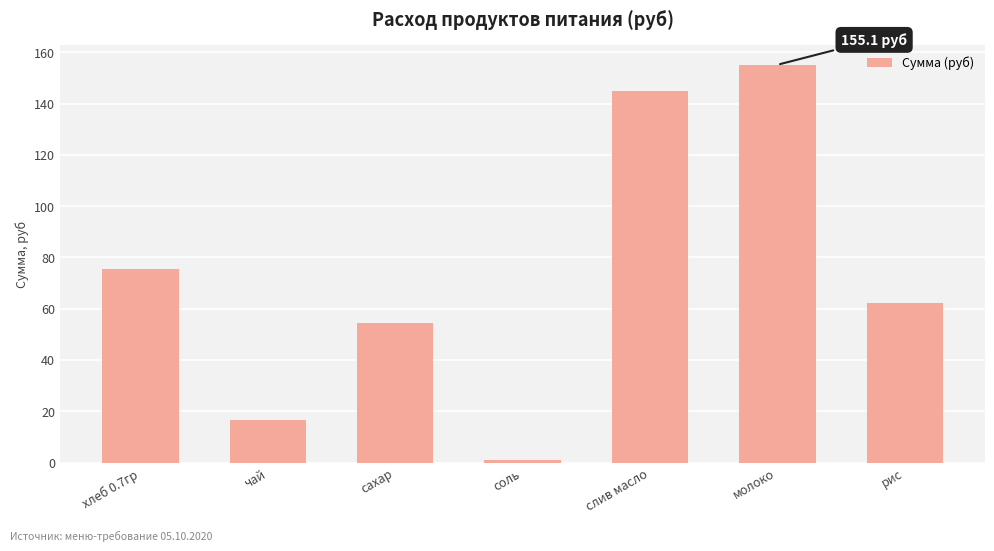

What is the change in value from хлеб 0.7гр to слив масло?

+69.4